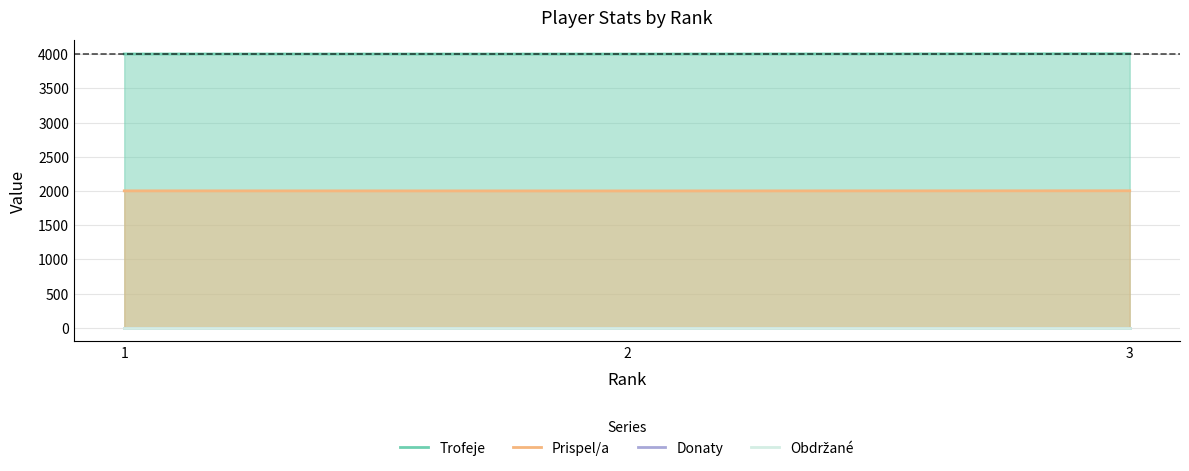

Which has a higher value, 3 or 1?

3